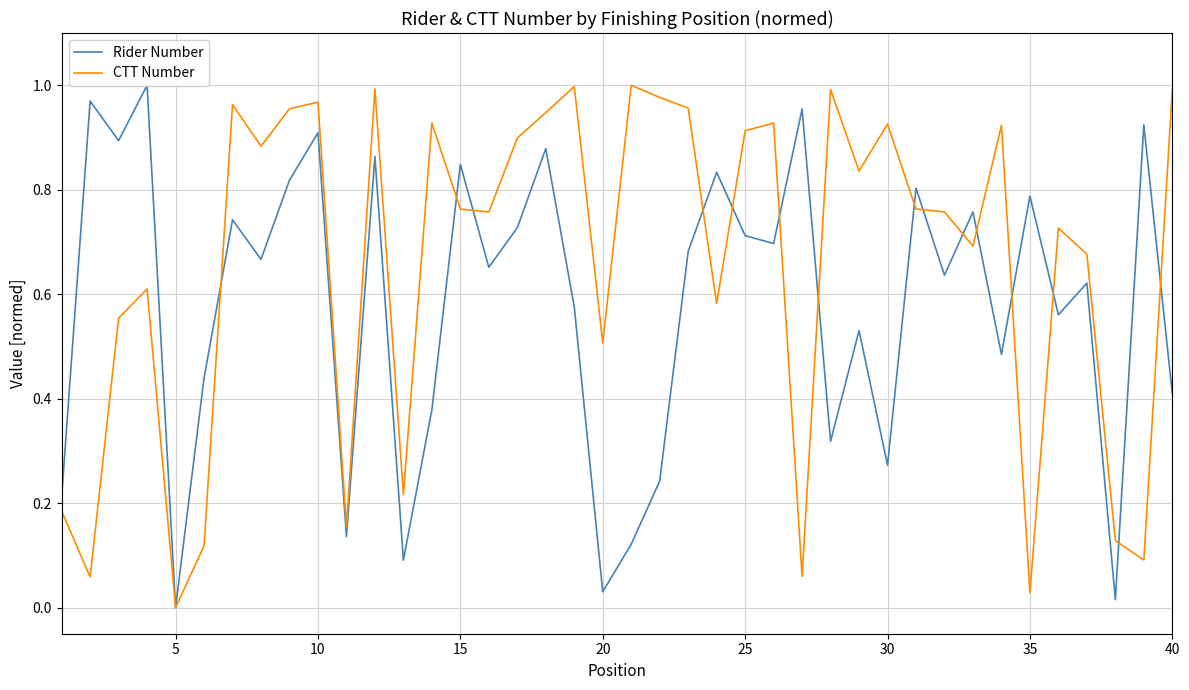

How many intersections are there between CTT Number and Rider Number?

15